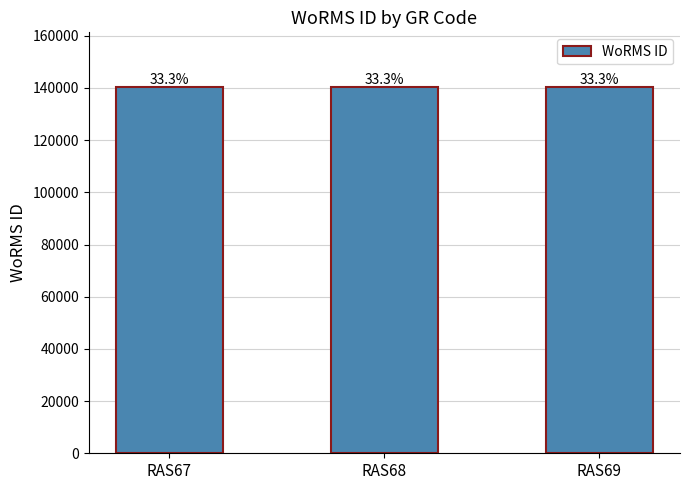

Reading left to right, what are all the values shown in this chart?

RAS67=140262	RAS68=140263	RAS69=140264